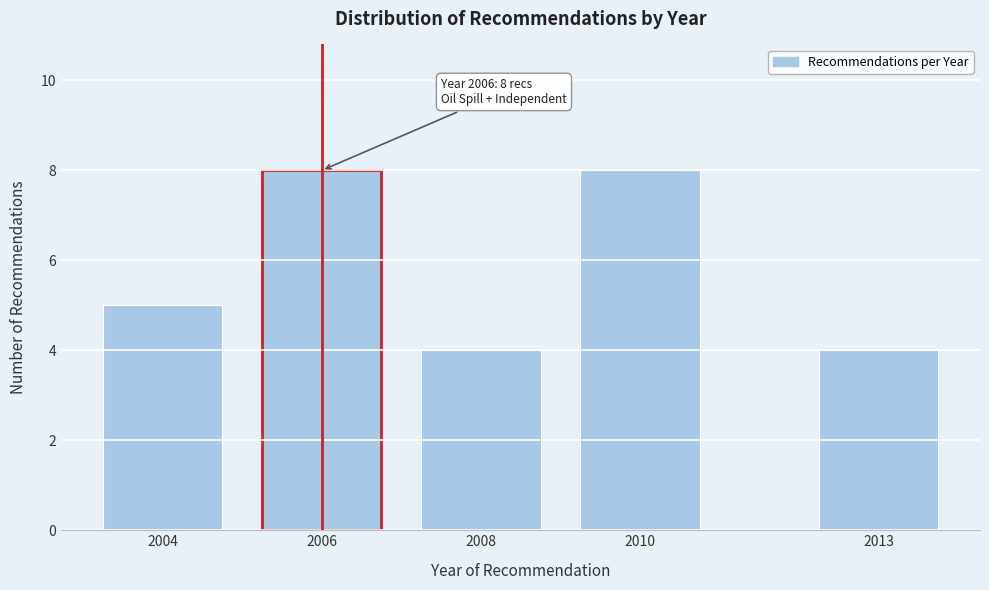

Reading left to right, list all the values displayed in this chart.

2004=5	2006=8	2008=4	2010=8	2013=4